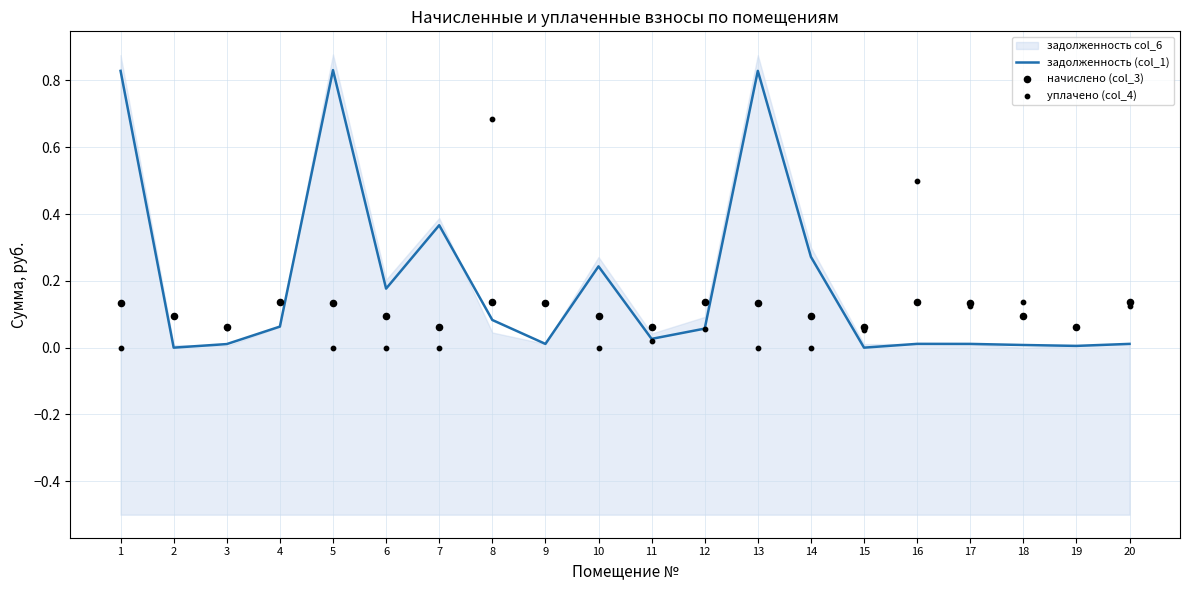

Which series has the largest Y range (max minus min)?

задолженность (col_1)